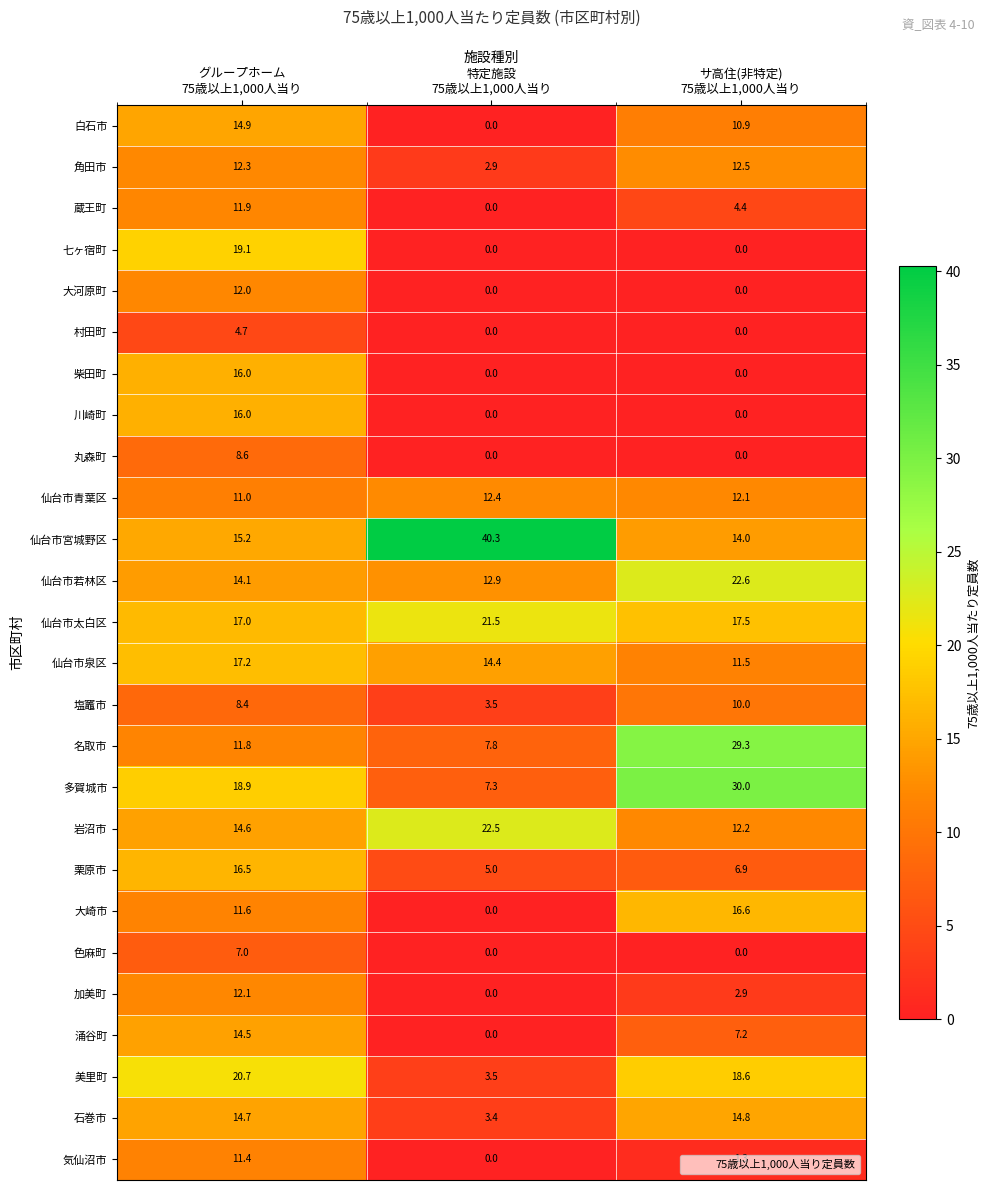

Which series has the largest range (max minus min)?

仙台市宮城野区